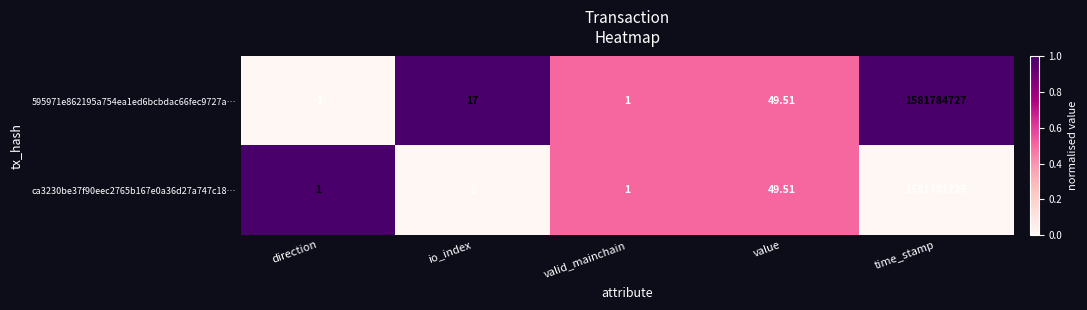

At which category is the sum across all series the highest?

time_stamp